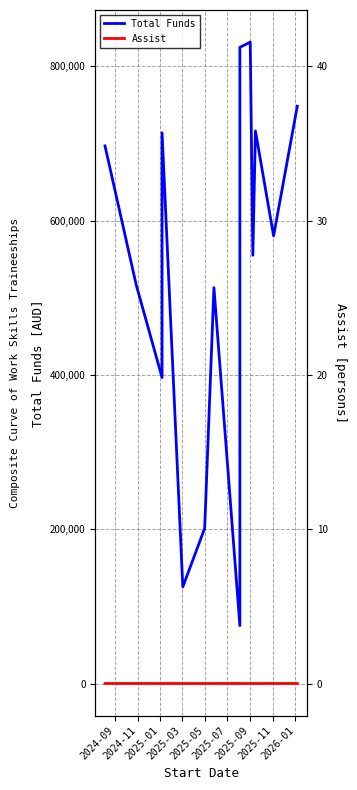

How many data points does each series have?

14